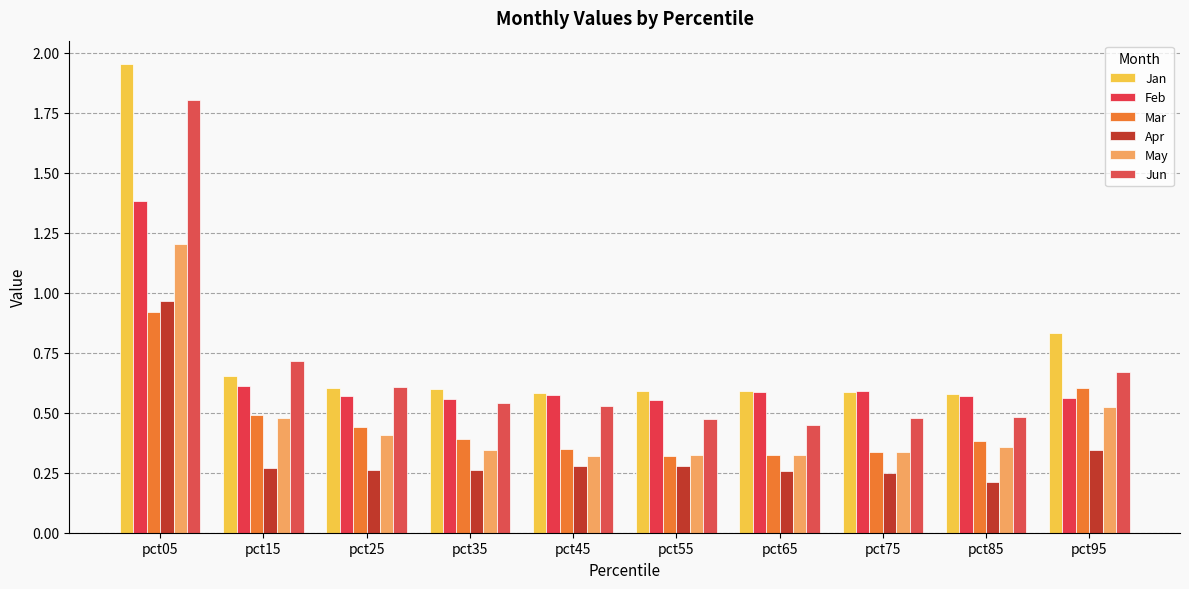

Rank the series at pct65 from lowest to highest value.

Apr, Mar, May, Jun, Feb, Jan